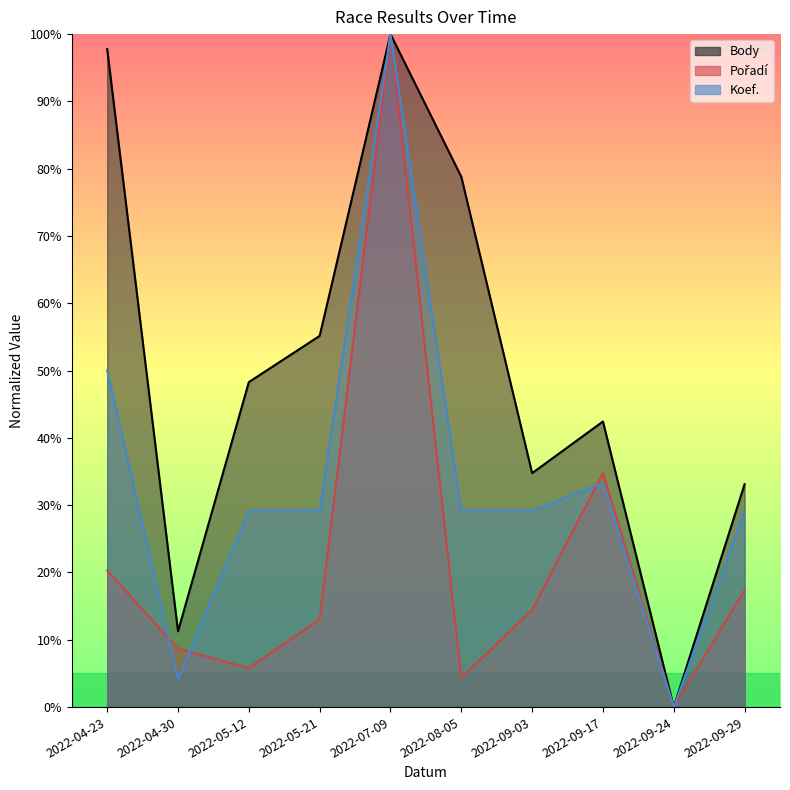

Which label corresponds to the smallest value in the chart?

2022-09-24